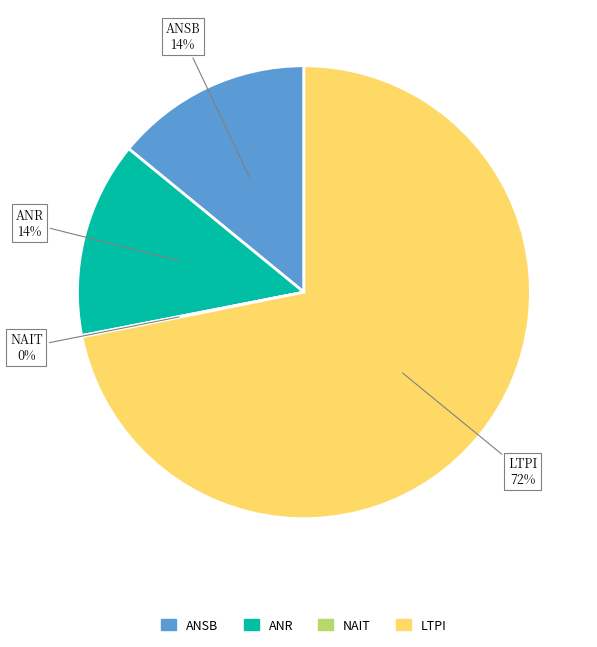

Is the sum of ANSB and LTPI greater than half?

Yes